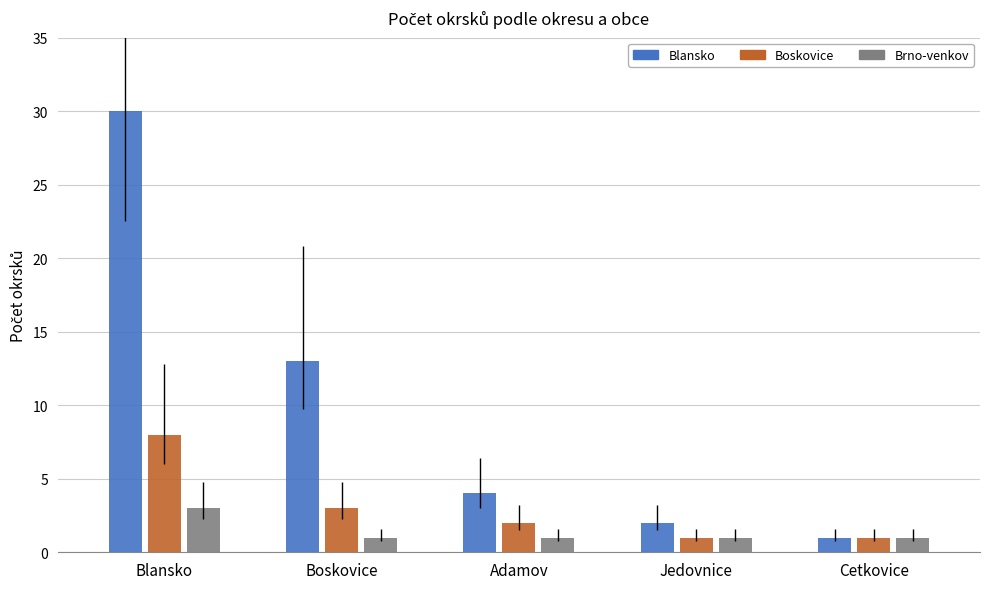

How many bars are there in each group?

3